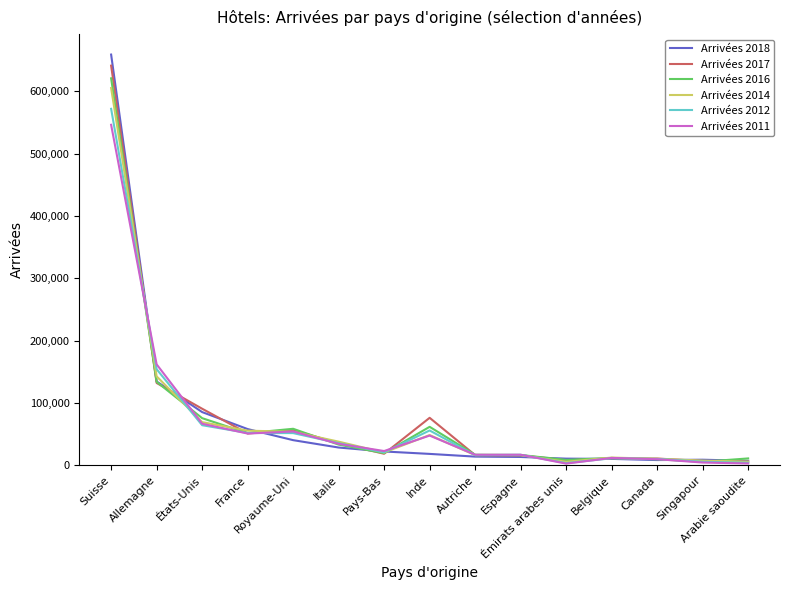

Is it true that Arrivées 2016 equals 81693 at Allemagne?

False